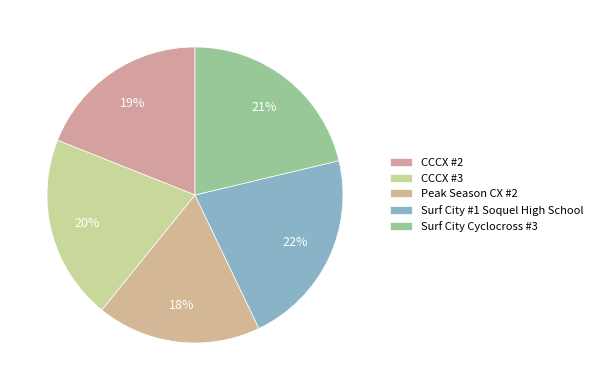

Is the sum of Peak Season CX #2 and CCCX #2 greater than half?

No